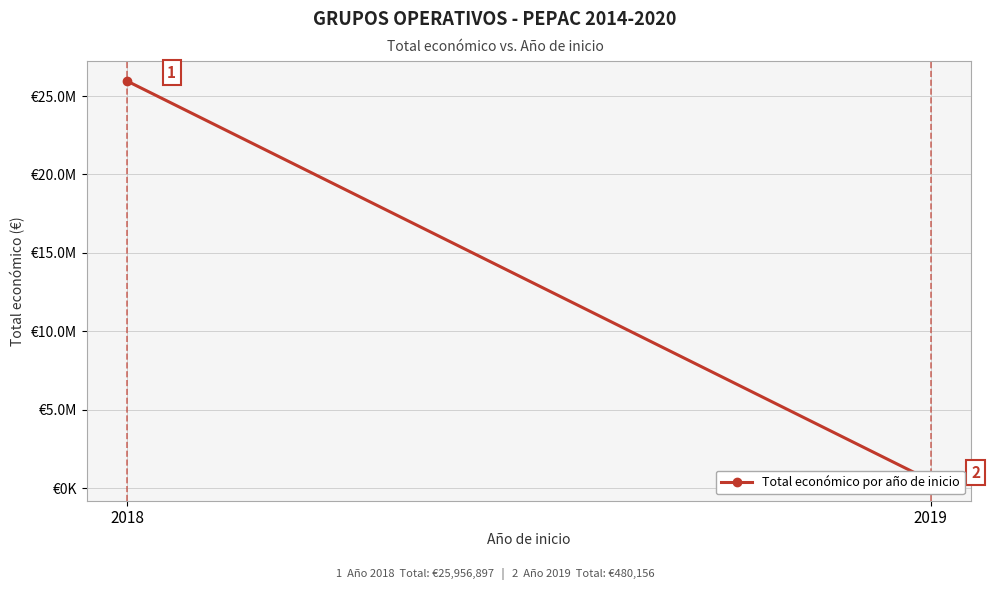

How many values are between 480156 and 25956897?

2